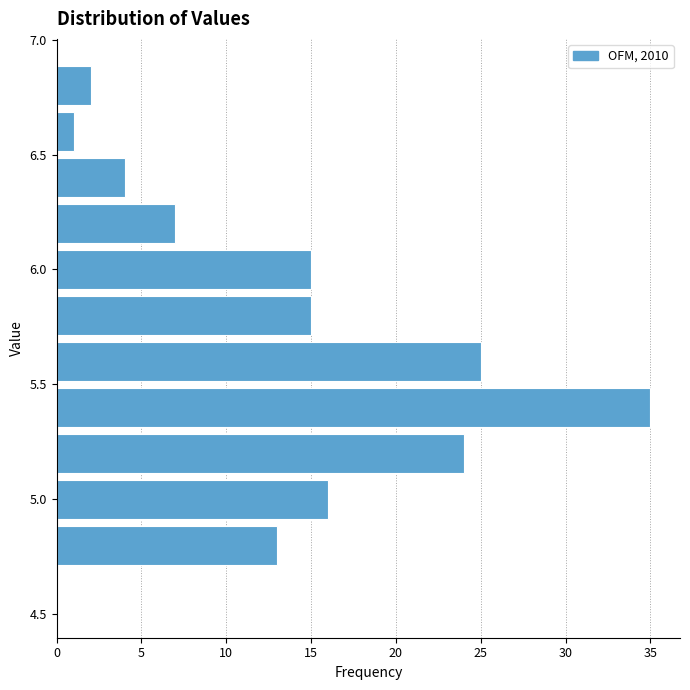

What is the length of the bar covering 5.9 to 6.1 on the y-axis? The values are not printed on the chart, so give them approximately, as read against the axis.

15